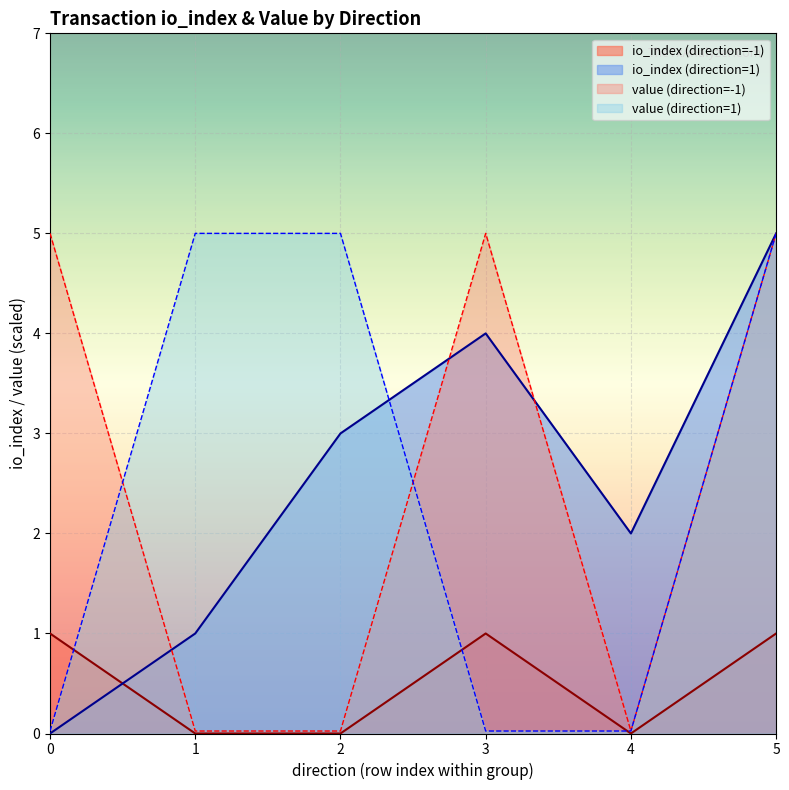

At which category is the sum across all series the highest?

5